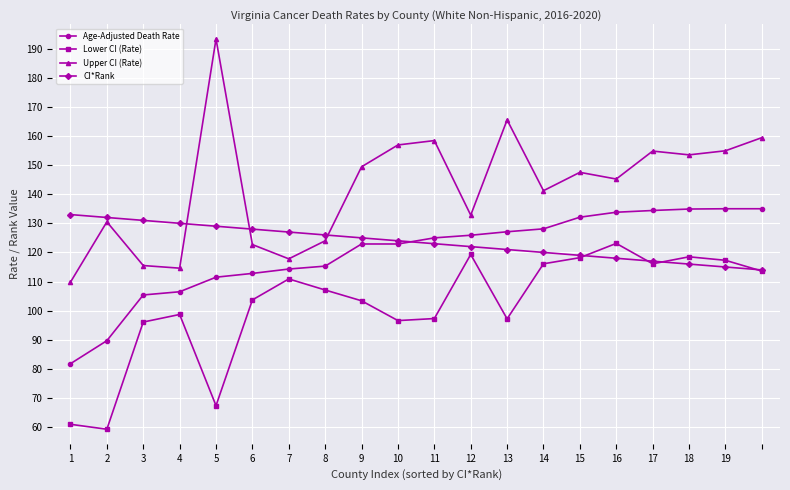

What is the minimum value for Lower CI (Rate)?

59.3